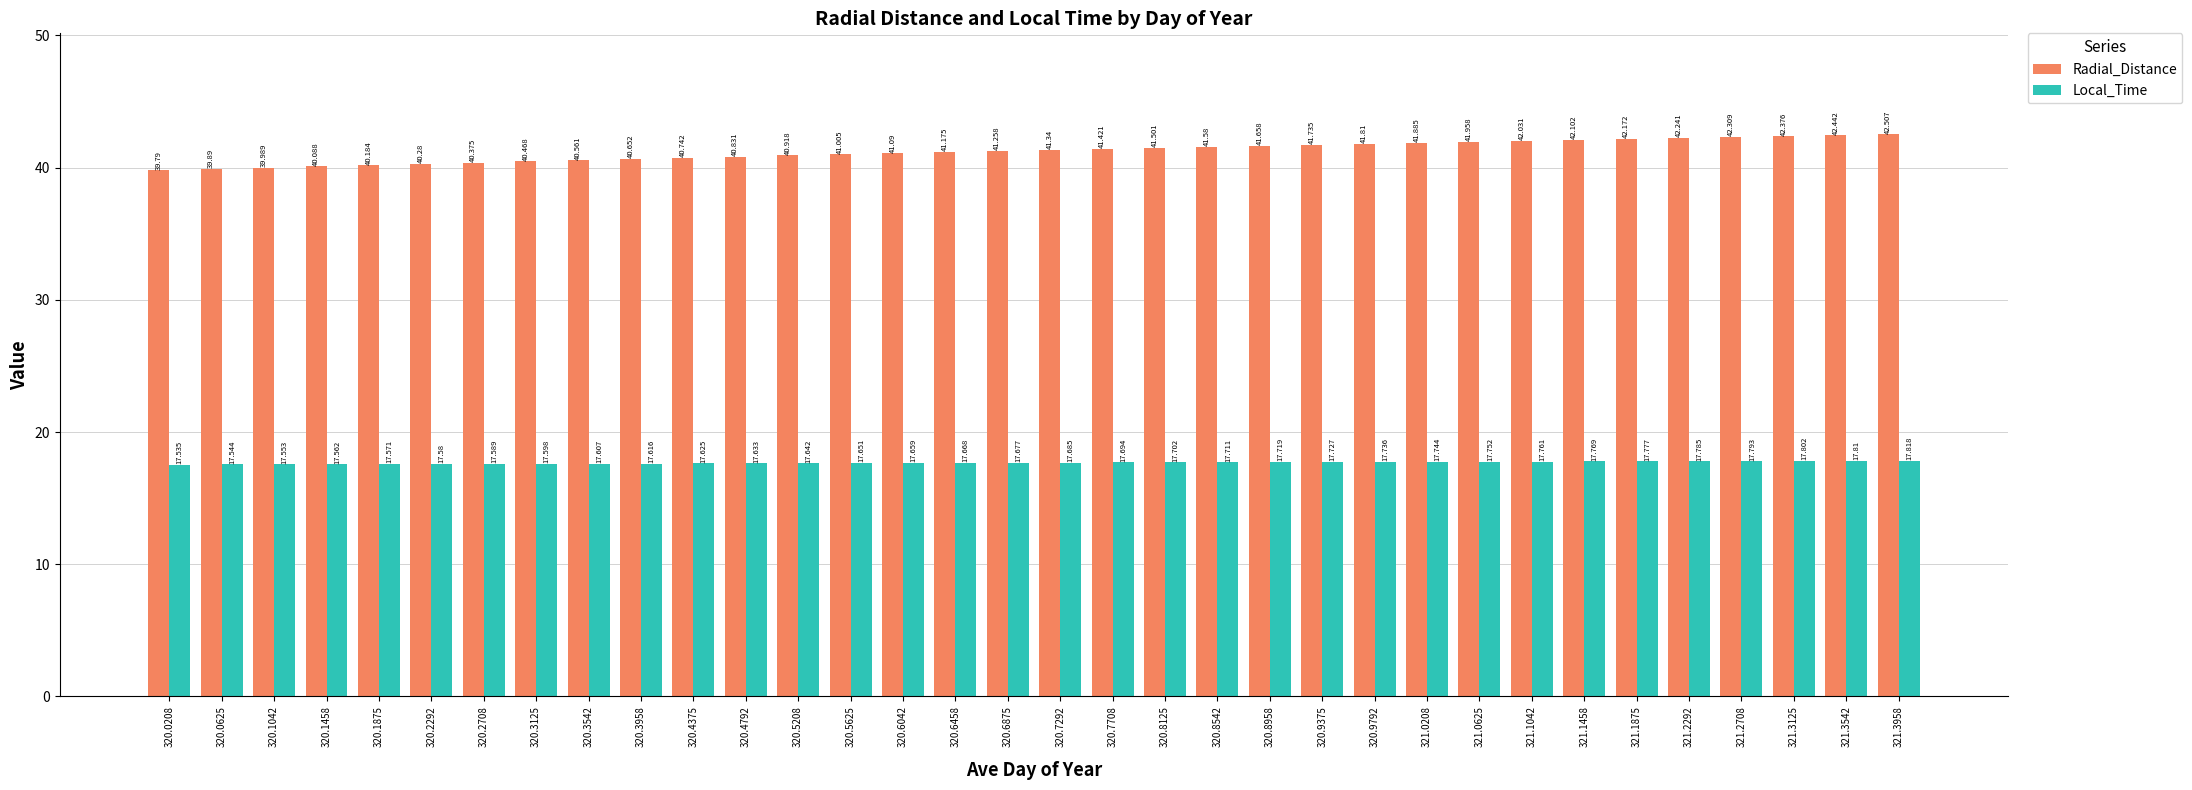

True or false: Local_Time has a value of 31.2 at 320.3125.

False